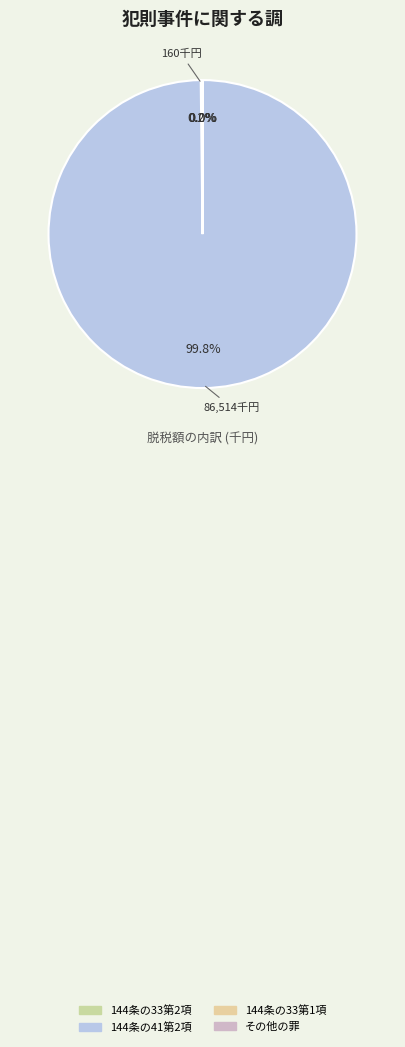

How many segments does this pie chart have?

4